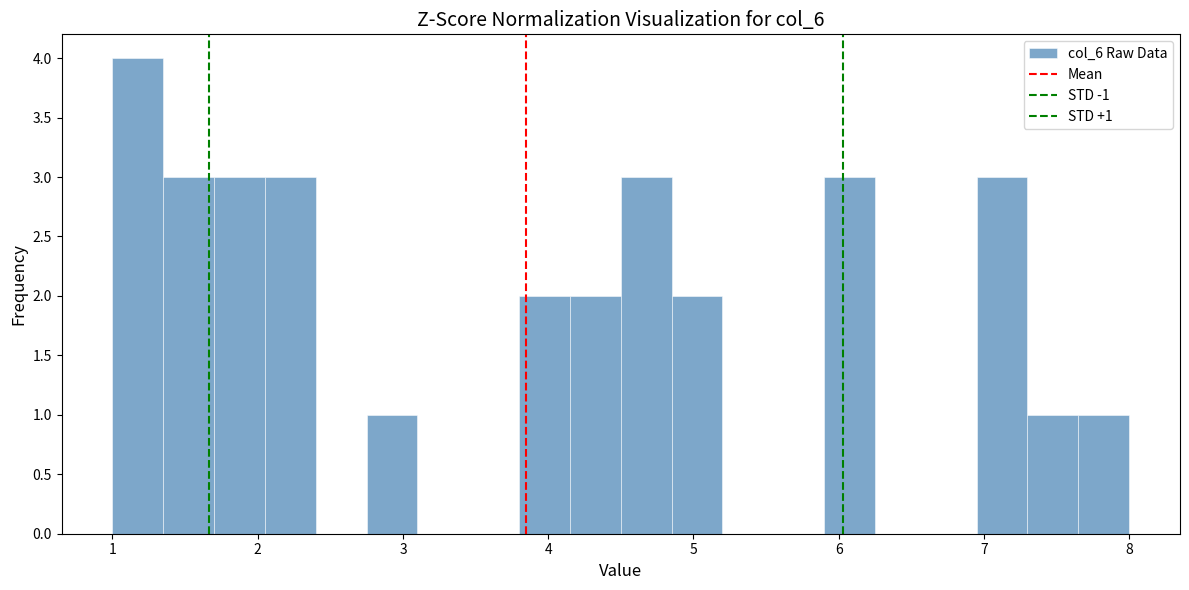

Read against the x-axis, roughly where is the centre of the tallest bar?

1.2